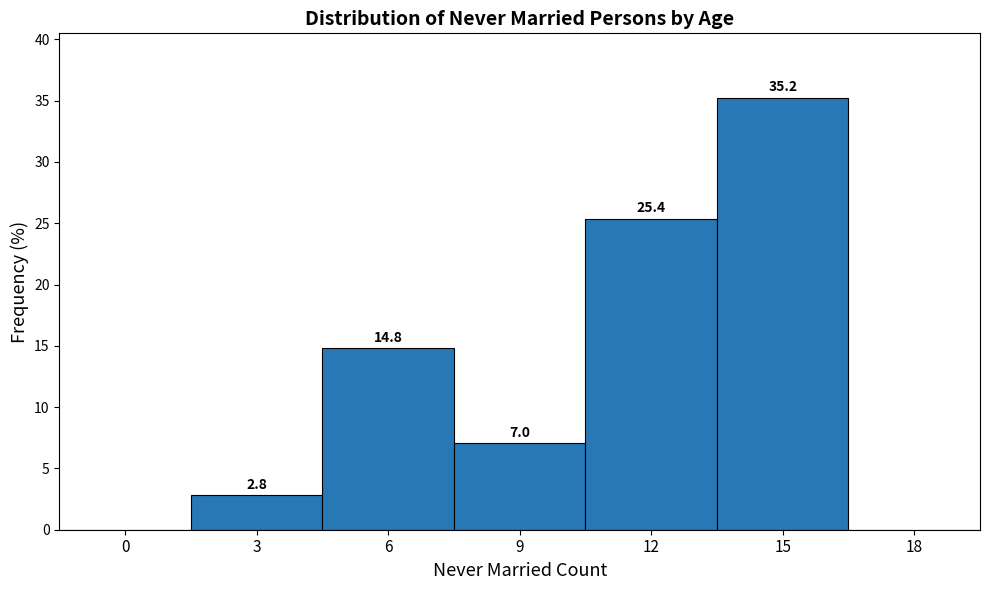

Reading left to right, list all the values displayed in this chart.

0=0.0	3=2.8	6=14.8	9=7.0	12=25.4	15=35.2	18=0.0